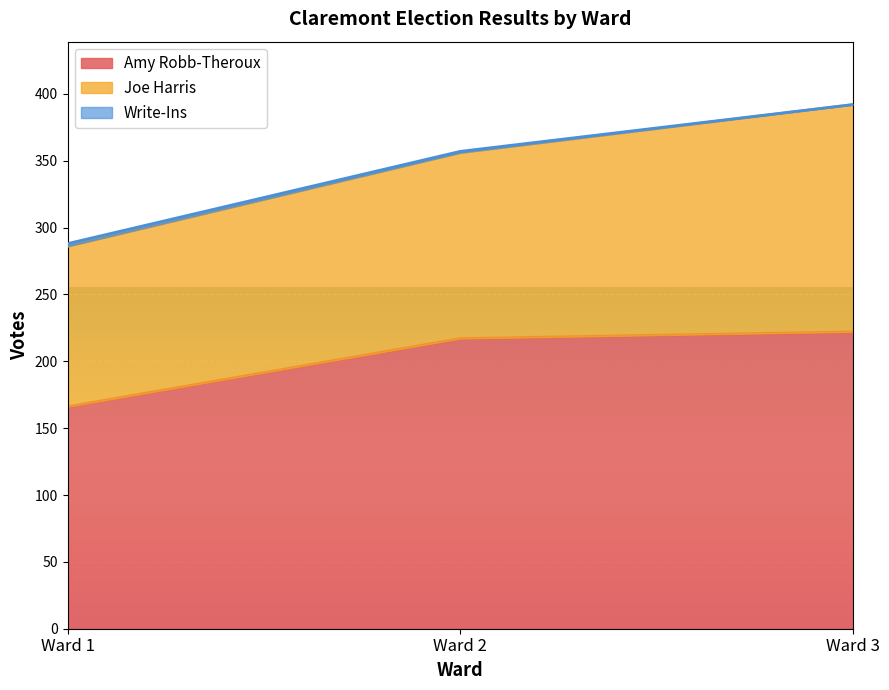

What is the sum of the Amy Robb-Theroux values at Ward 1 and Ward 2?

383